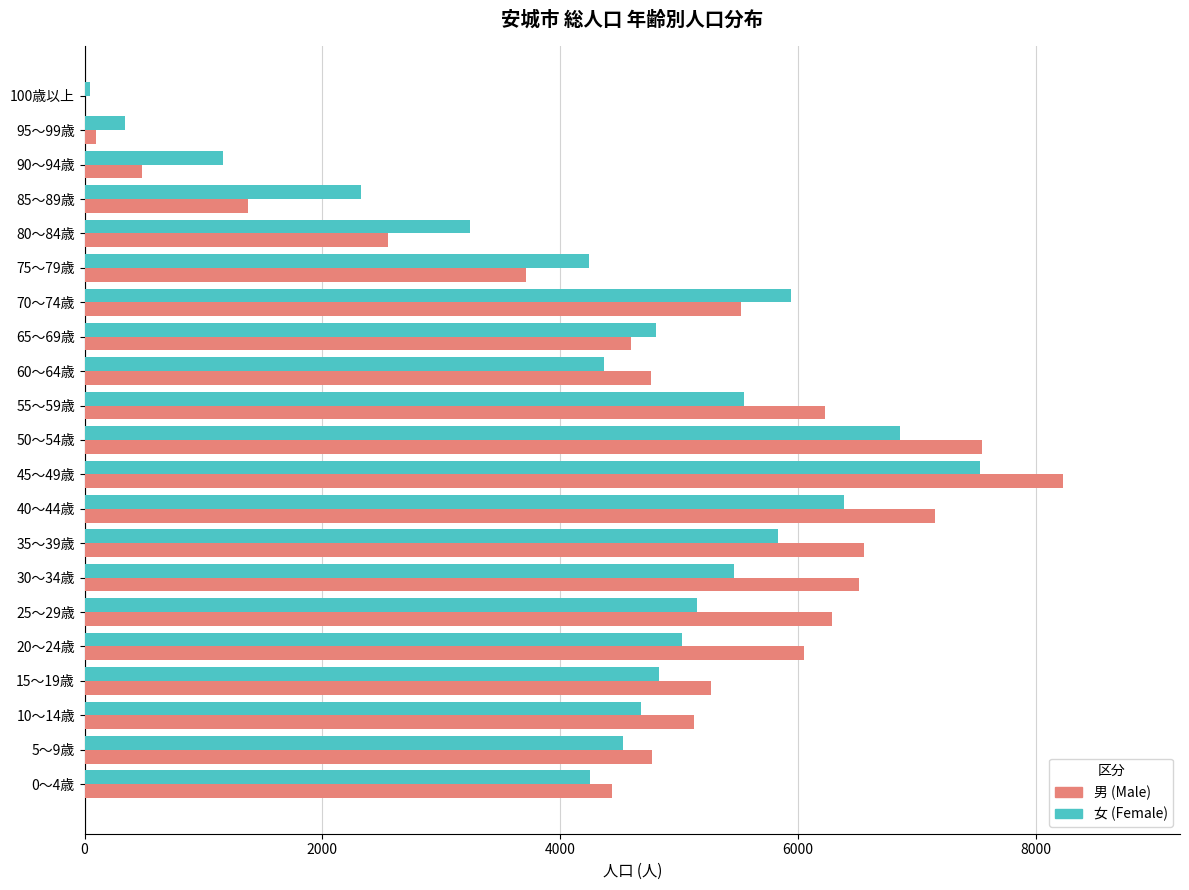

Is the value of 男 (Male) at 45～49歳 greater than the value of 女 (Female) at 75～79歳?

Yes